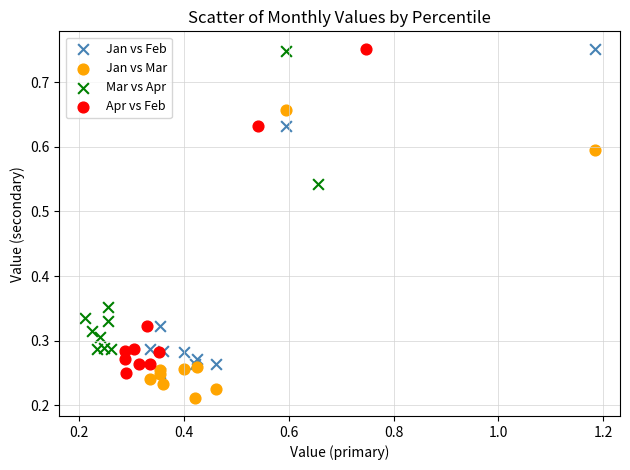

What are all the series names shown in the legend?

Jan vs Feb, Jan vs Mar, Mar vs Apr, Apr vs Feb